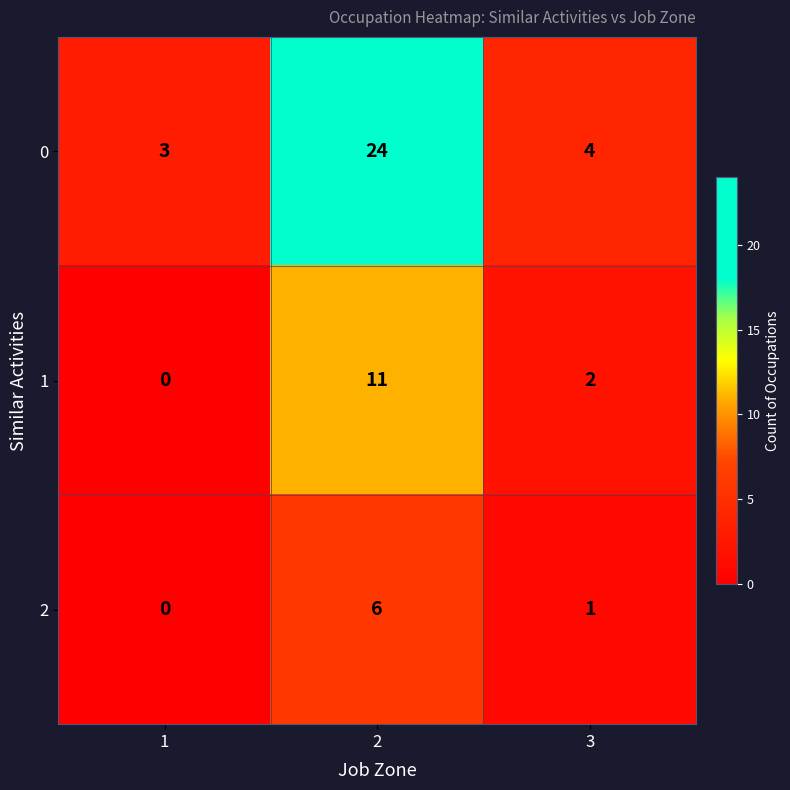

What is the difference between the highest and lowest values at 2?

18